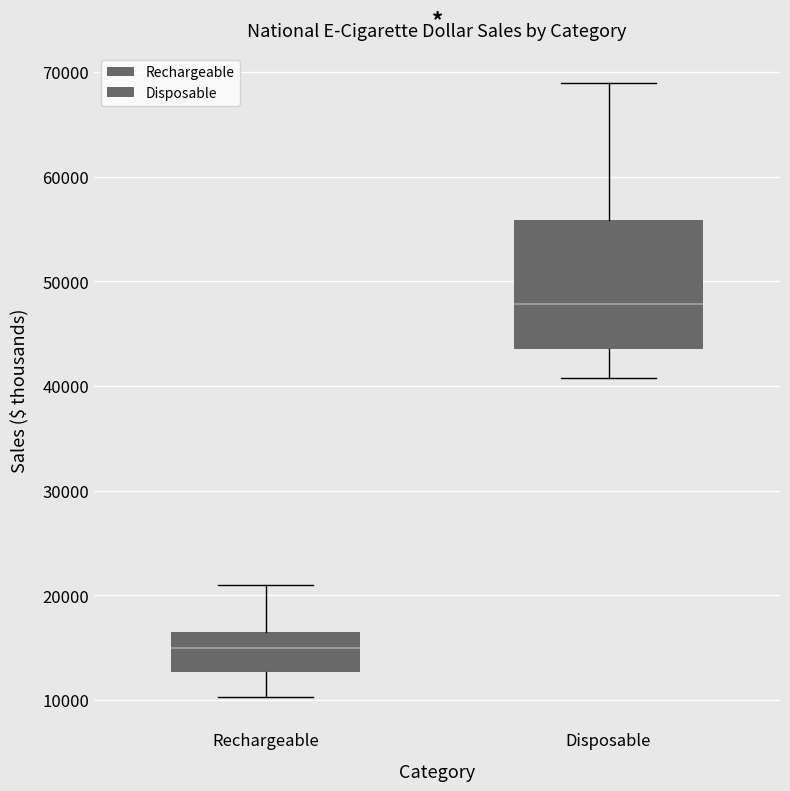

Reading left to right, read every box against the y-axis: the position of its median line, the range the box covers, and the ends of its whiskers. The values are not printed on the chart, so give them approximately, as read against the axis.

Rechargeable: median 15000, box 13000 to 16000, whiskers 10000 to 21000
Disposable: median 48000, box 44000 to 56000, whiskers 41000 to 69000